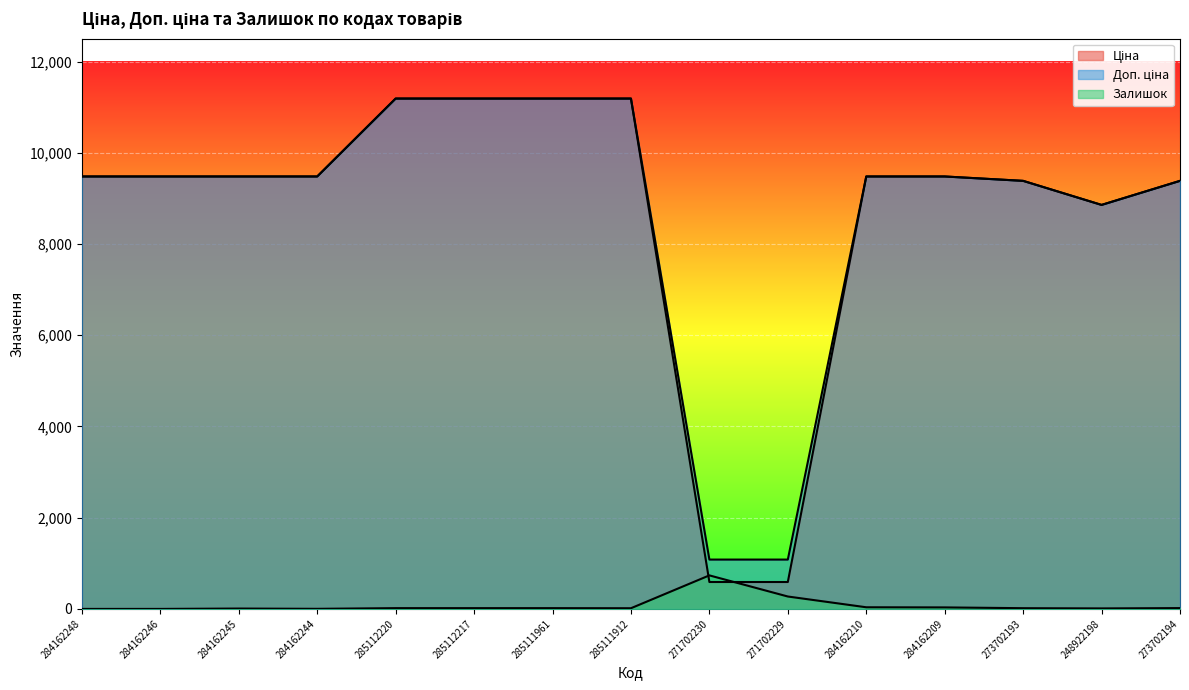

The value of Доп. ціна at 284162210 is 9480.1. True or false?

True